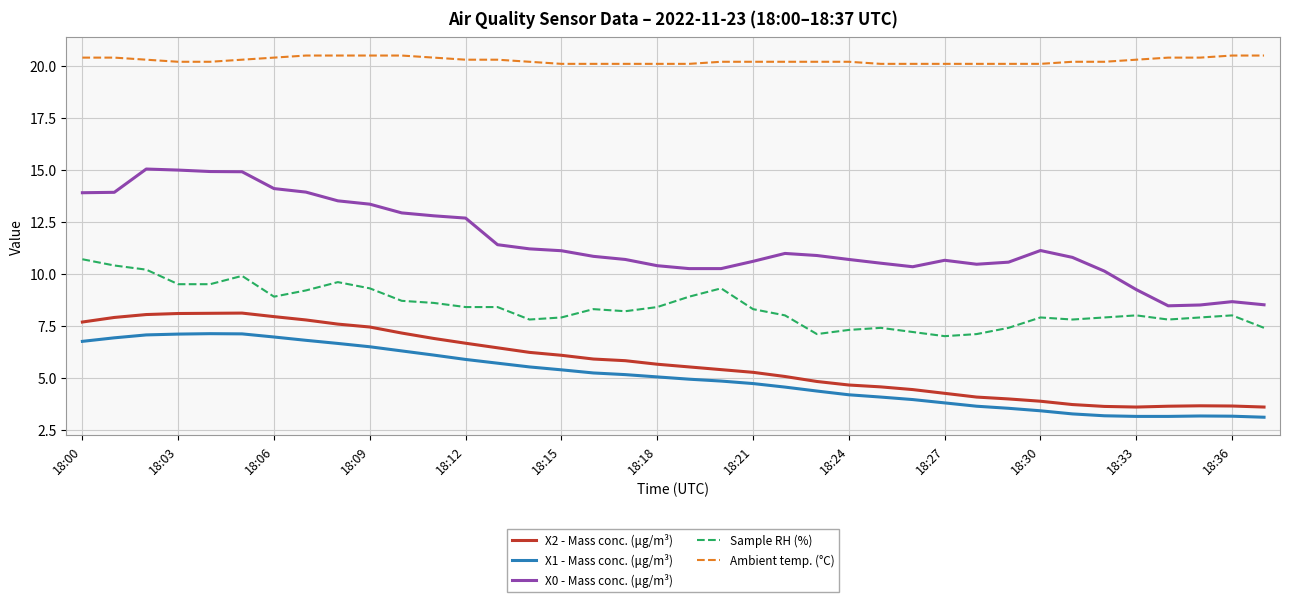

List the series in order of their peak value, lowest first.

X1 - Mass conc. (μg/m³), X2 - Mass conc. (μg/m³), Sample RH (%), X0 - Mass conc. (μg/m³), Ambient temp. (°C)